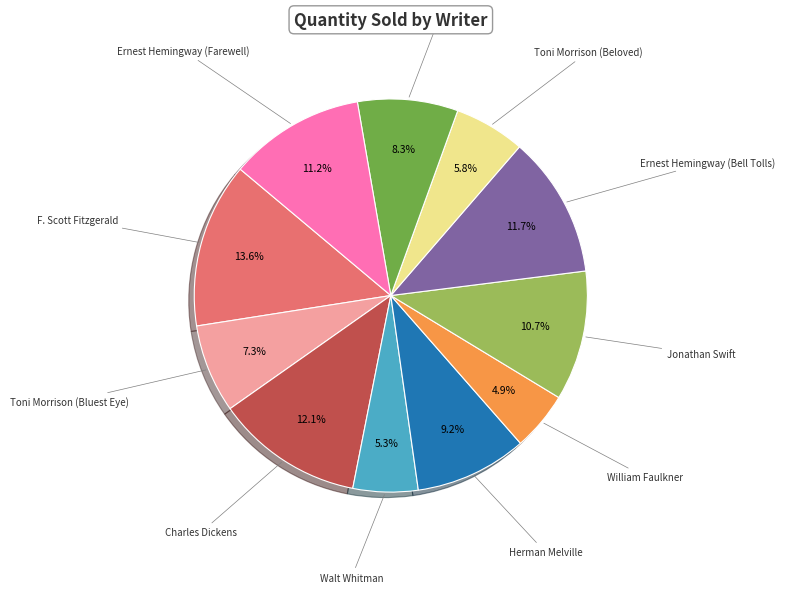

Does any single category account for the majority?

No